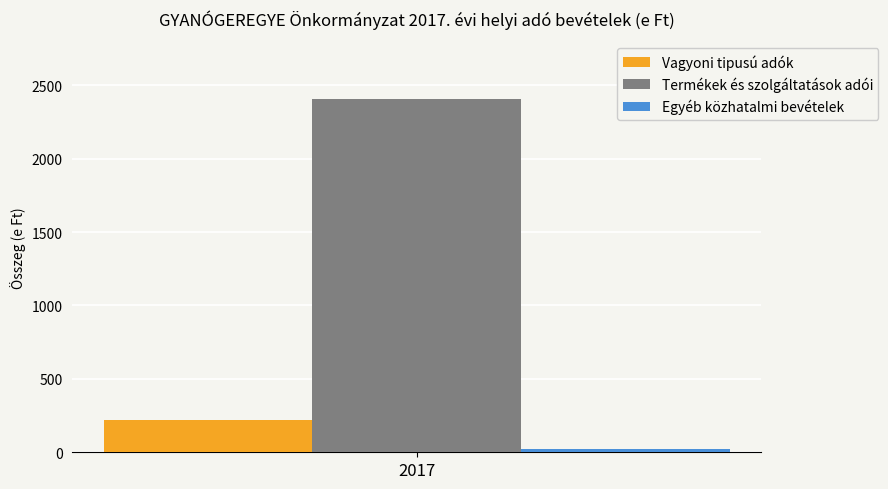

How many series are shown in this chart?

3